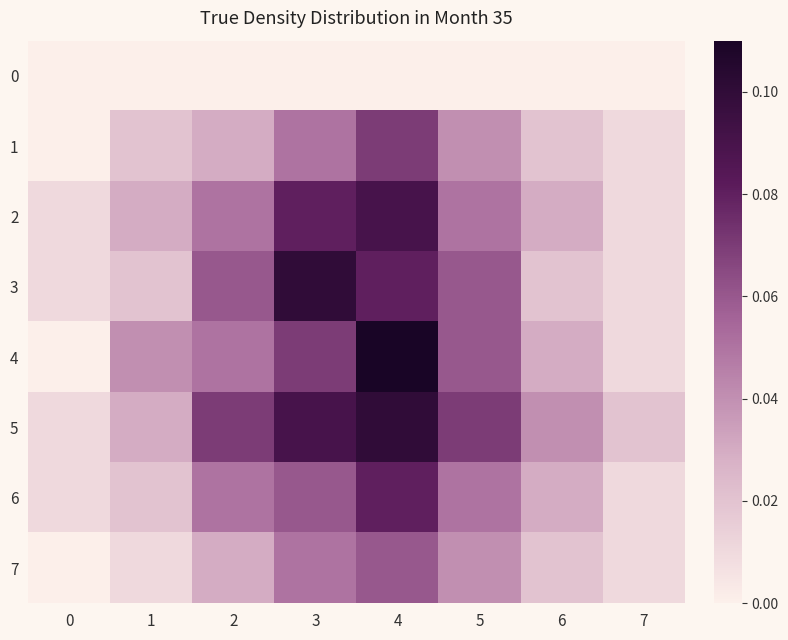

Reading left to right, what are all the values shown in this chart?

0: 0=0.0	1=0.0	2=0.0	3=0.0	4=0.0	5=0.0	6=0.0	7=0.0
1: 0=0.0	1=0.0	2=0.0	3=0.1	4=0.1	5=0.0	6=0.0	7=0.0
2: 0=0.0	1=0.0	2=0.1	3=0.1	4=0.1	5=0.1	6=0.0	7=0.0
3: 0=0.0	1=0.0	2=0.1	3=0.1	4=0.1	5=0.1	6=0.0	7=0.0
4: 0=0.0	1=0.0	2=0.1	3=0.1	4=0.1	5=0.1	6=0.0	7=0.0
5: 0=0.0	1=0.0	2=0.1	3=0.1	4=0.1	5=0.1	6=0.0	7=0.0
6: 0=0.0	1=0.0	2=0.1	3=0.1	4=0.1	5=0.1	6=0.0	7=0.0
7: 0=0.0	1=0.0	2=0.0	3=0.1	4=0.1	5=0.0	6=0.0	7=0.0